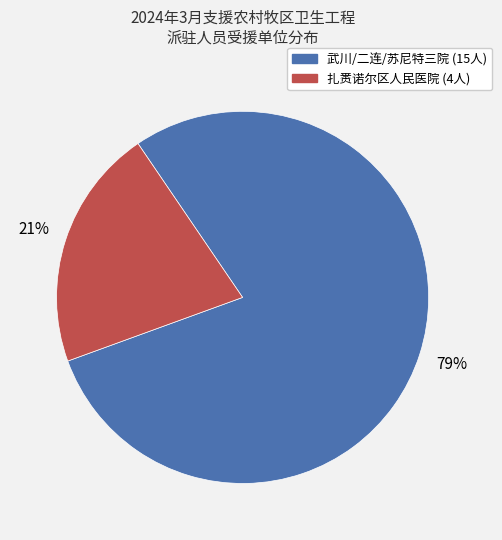

How many slices are in this pie chart?

2